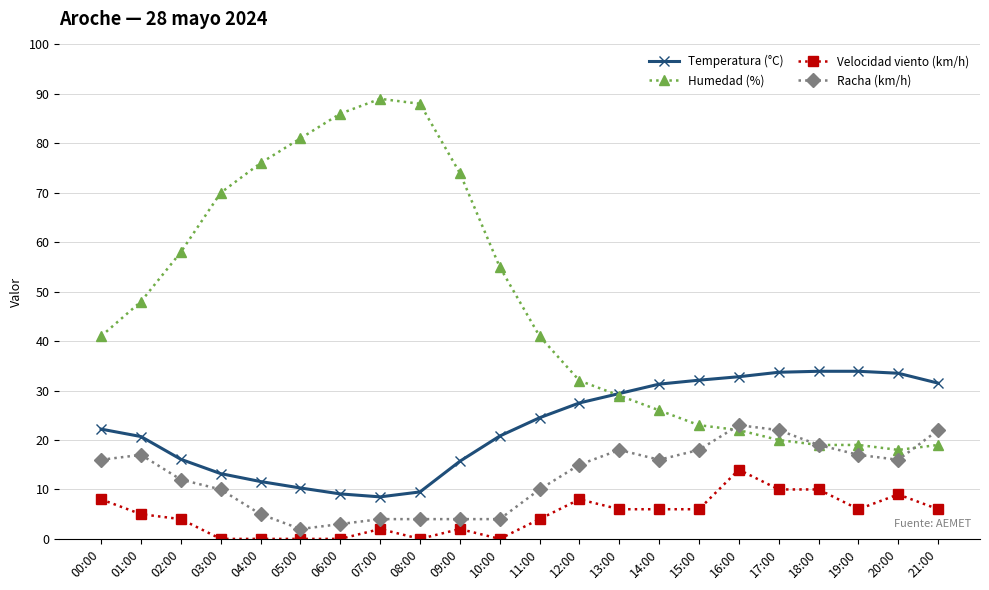

True or false: Racha (km/h) has a value of 16.0 at 00:00.

True